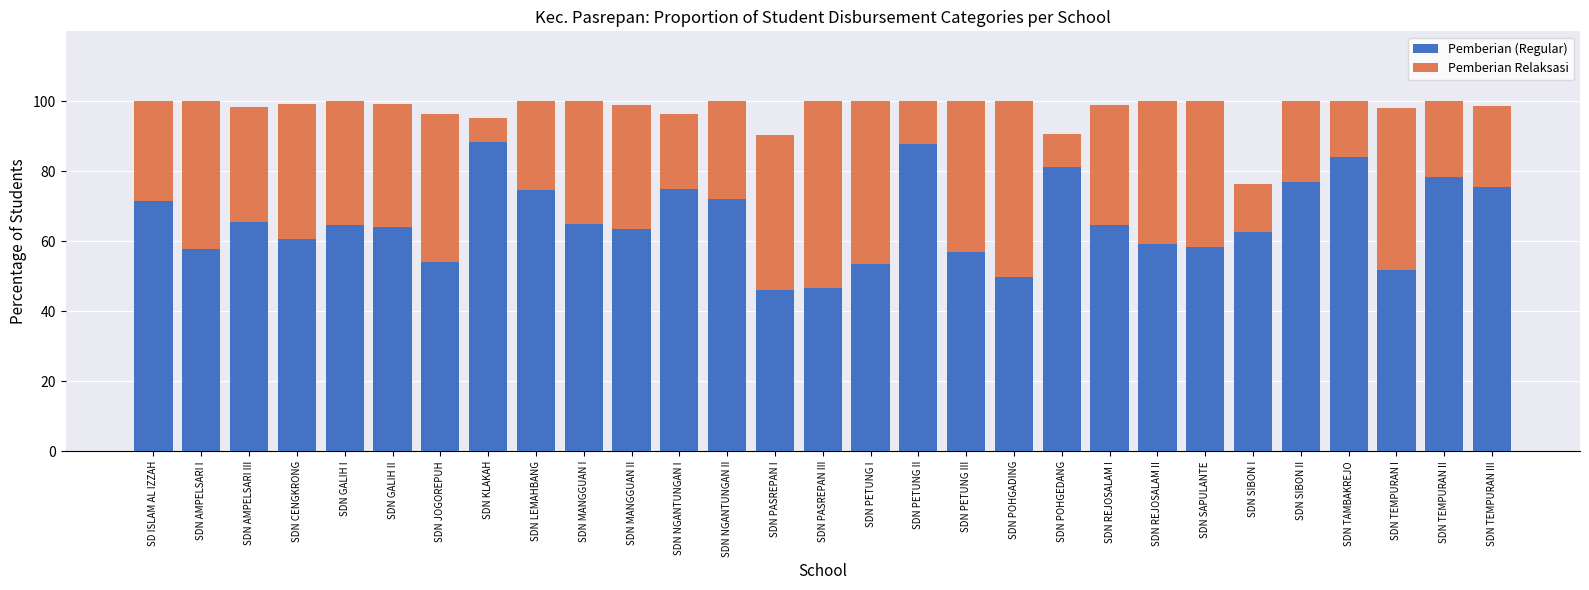

The Pemberian (Regular) series shows 62.7 at SDN SIBON I. True or false?

True